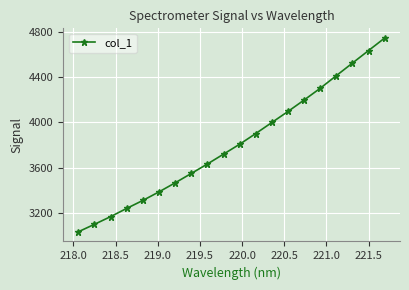

True or false: there are more than 0 points higher than both neighbors.

False